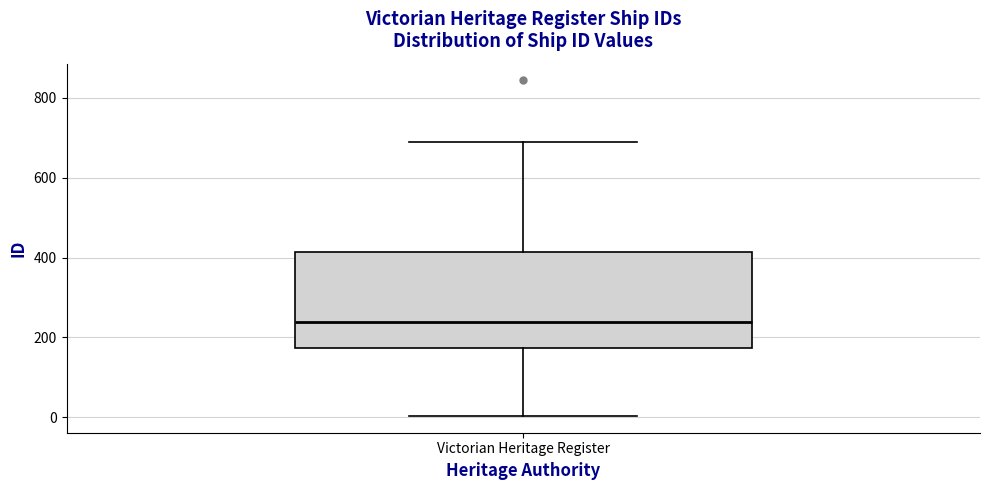

Read this box plot against the y-axis: the position of the median line, the range covered by the box, and the ends of both whiskers. The values are not printed on the chart, so give them approximately, as read against the axis.

median 240, box 180 to 420, whiskers 0 to 700